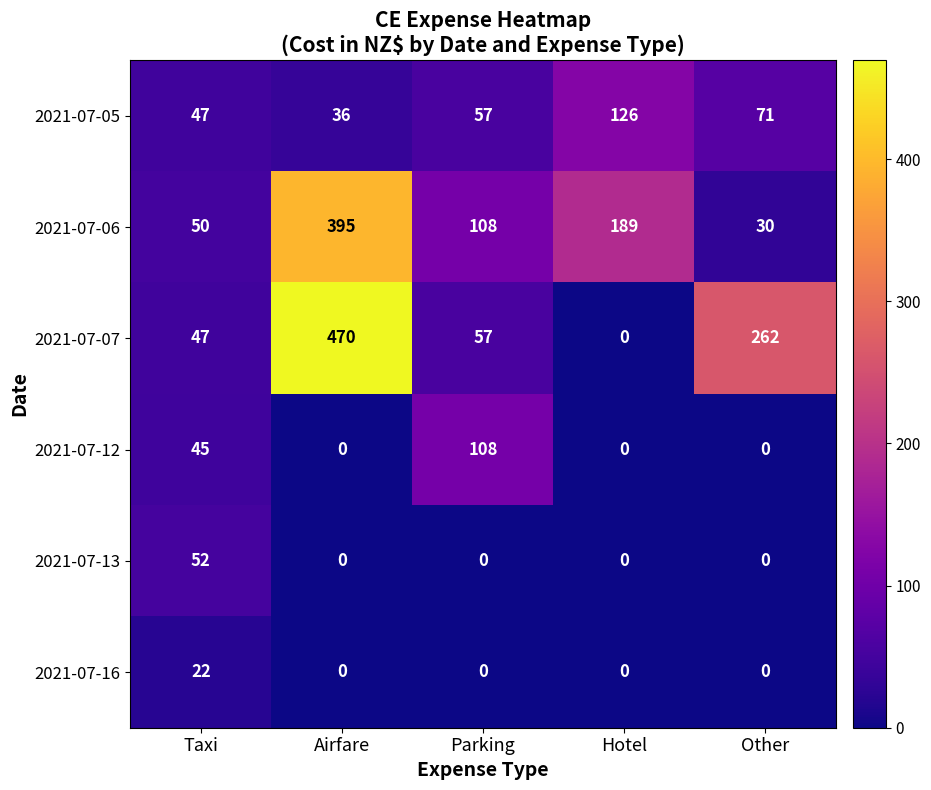

Rank the series by their maximum value, from lowest to highest.

2021-07-16, 2021-07-13, 2021-07-12, 2021-07-05, 2021-07-06, 2021-07-07